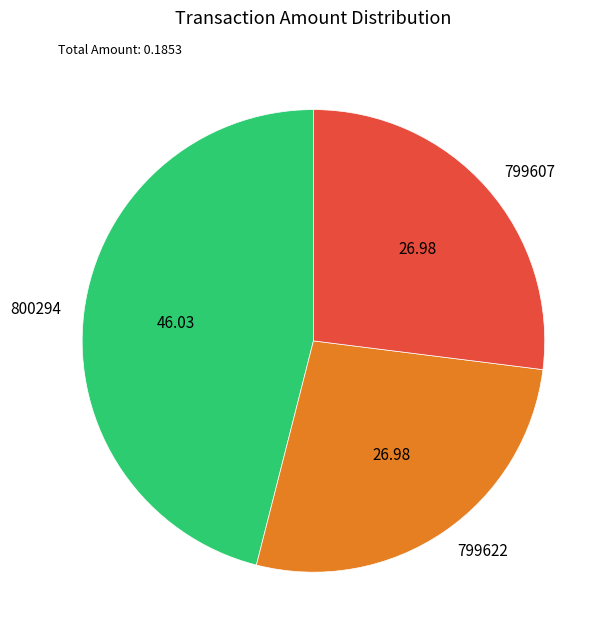

The 799622 slice represents 27% of the pie. True or false?

True